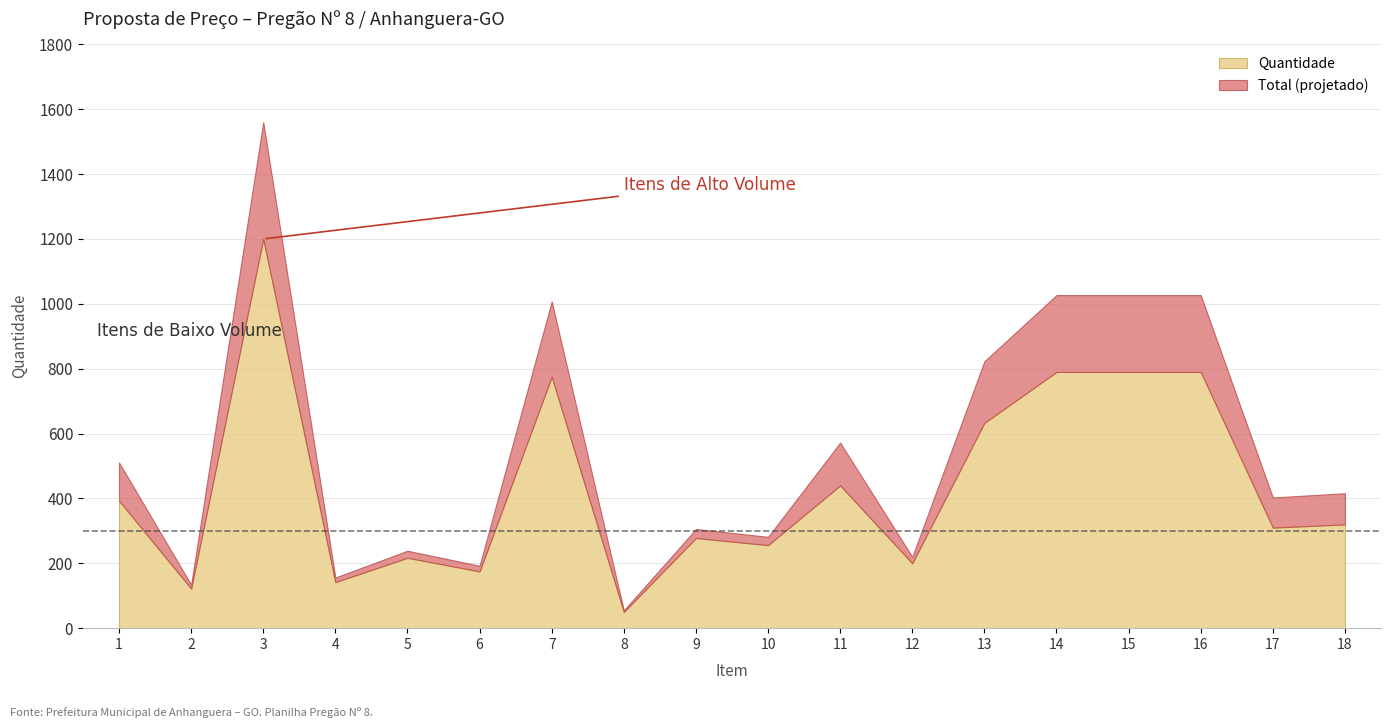

What is the maximum value for Quantidade?

1200.0